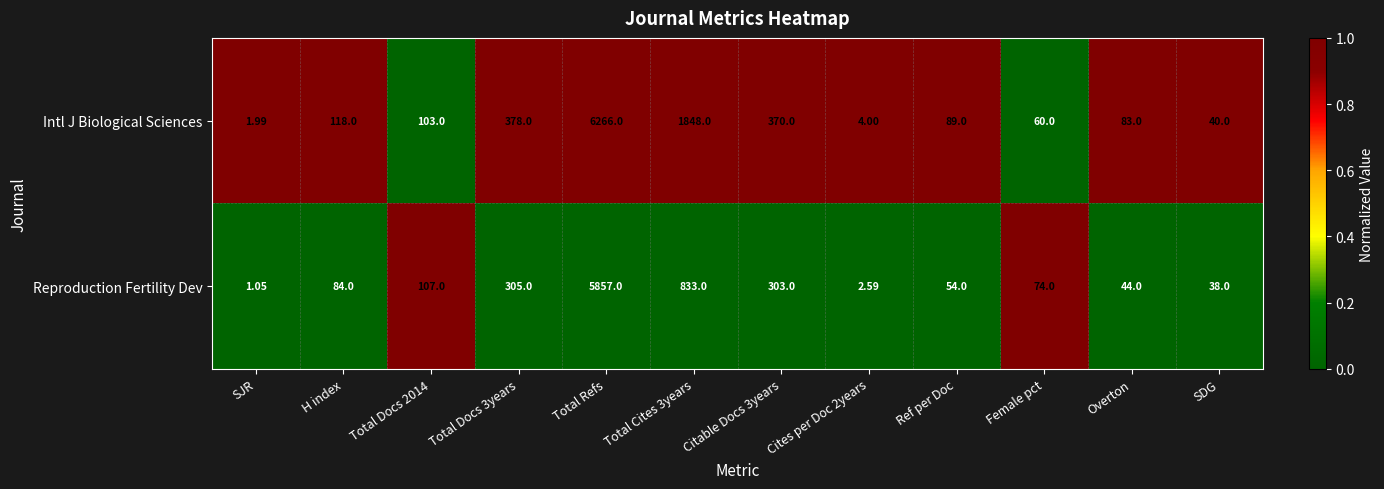

Which series has the largest range (max minus min)?

Intl J Biological Sciences